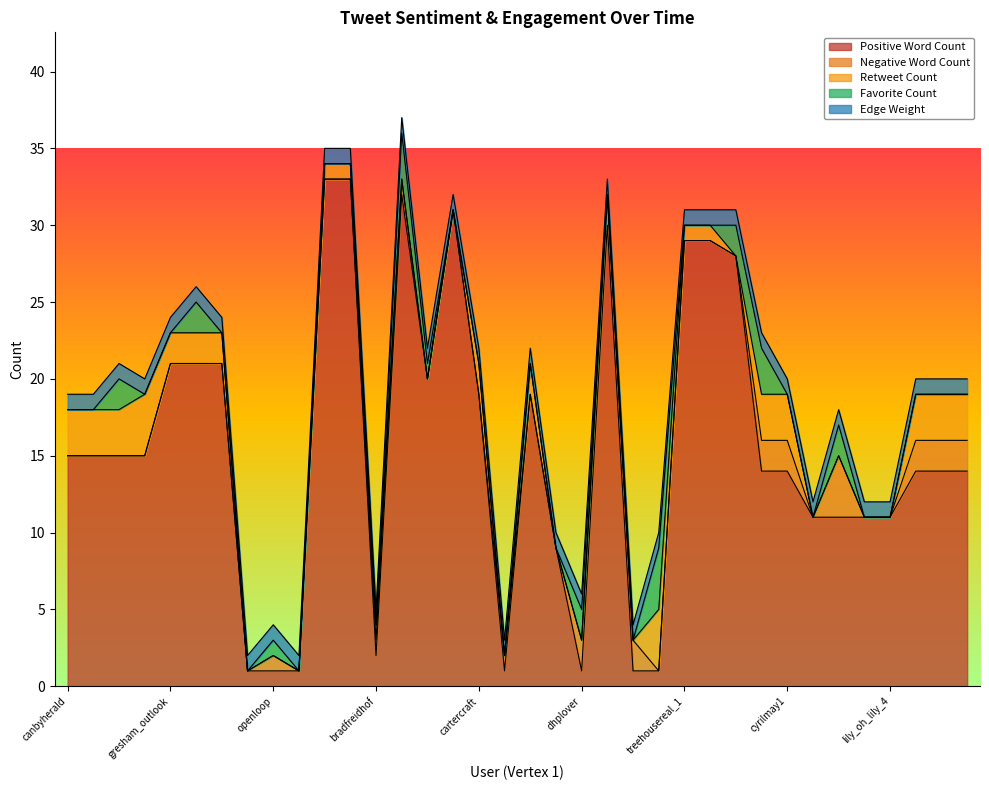

What is the difference between the highest and lowest values at ndudley1?

19